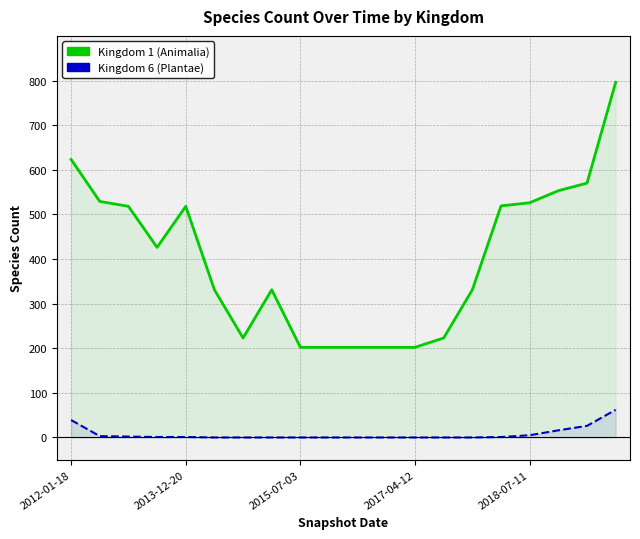

Which category has the highest value across all series?

19